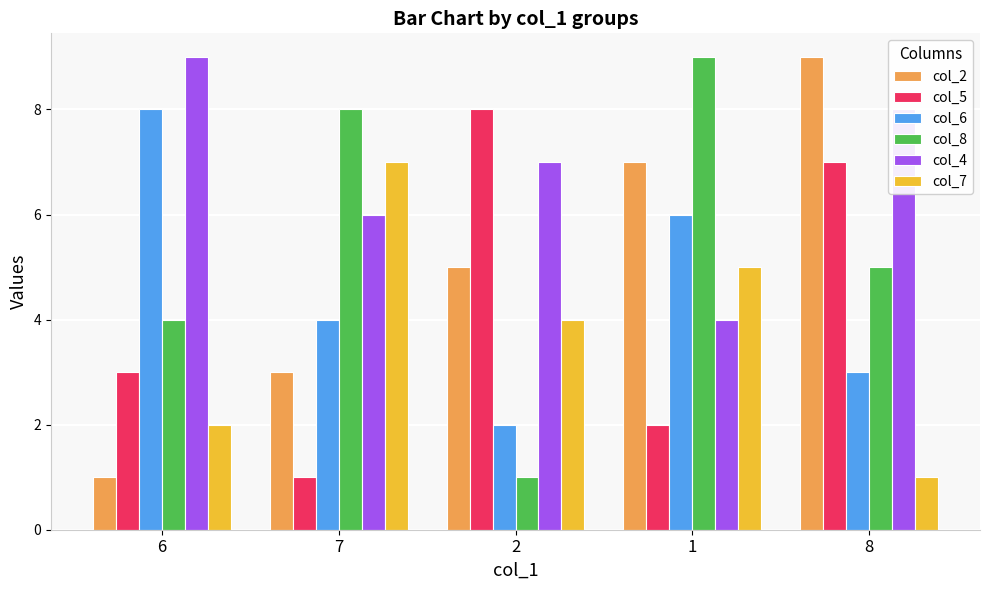

Reading right to left, transcribe all the data shown in this chart.

col_2: 9	7	5	3	1
col_5: 7	2	8	1	3
col_6: 3	6	2	4	8
col_8: 5	9	1	8	4
col_4: 8	4	7	6	9
col_7: 1	5	4	7	2